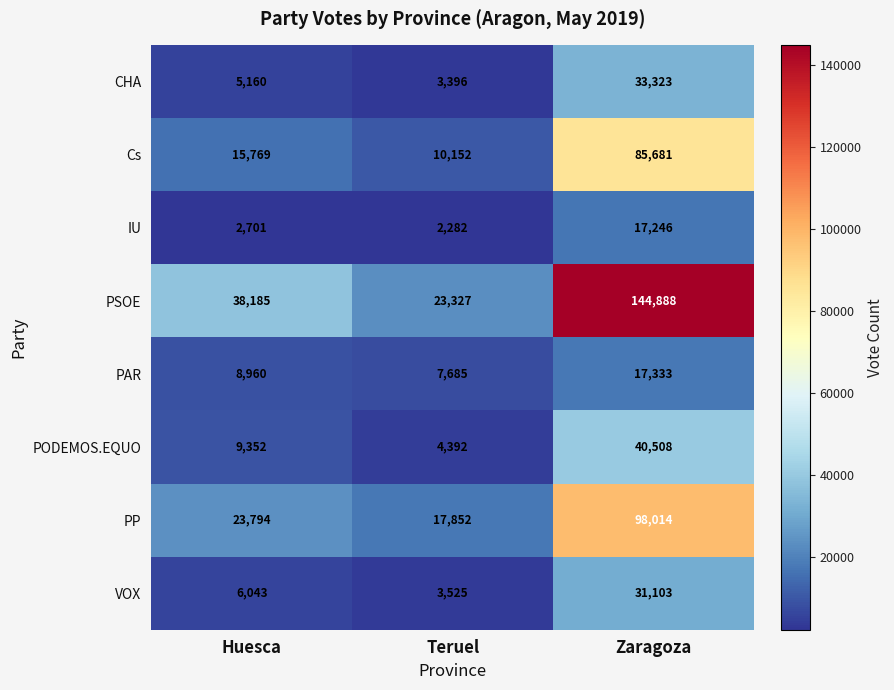

True or false: VOX has a value of 1028 at Teruel.

False